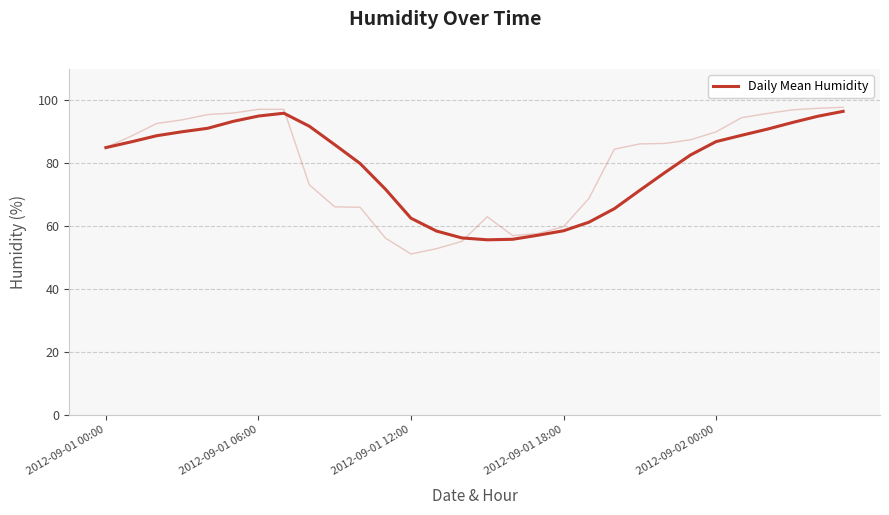

How many series are shown in this chart?

1